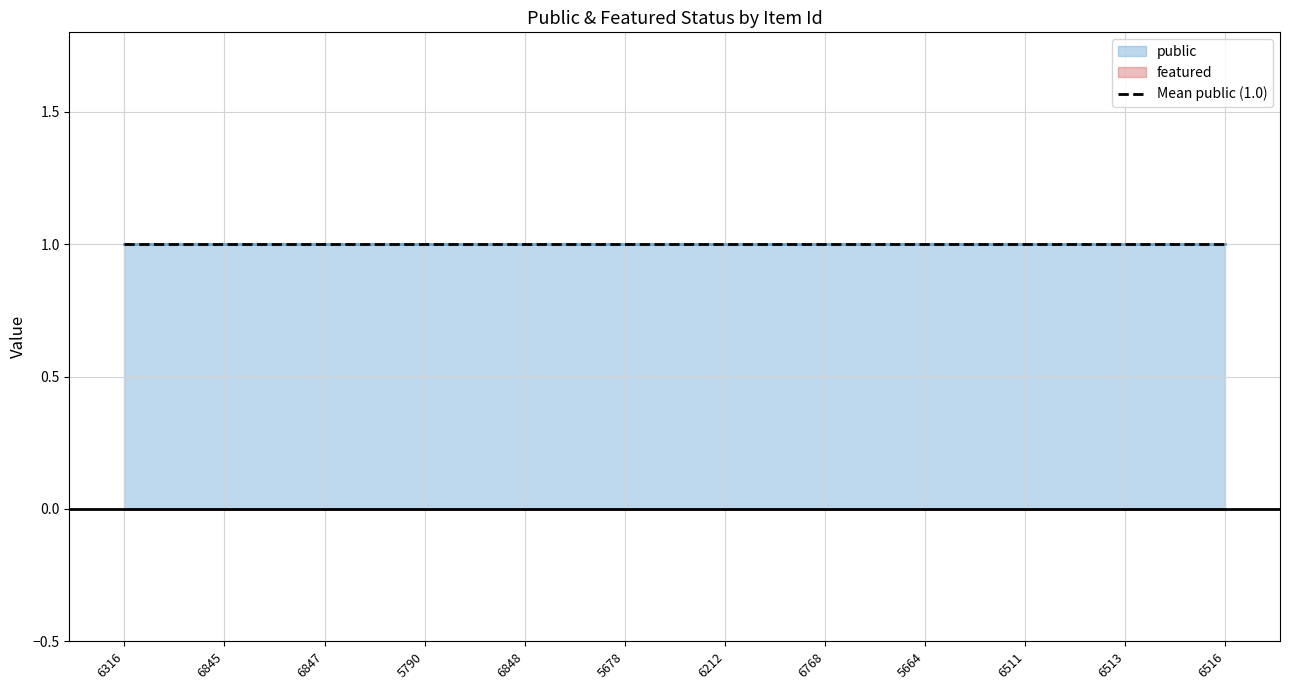

At which label is public closest to 1?

6316